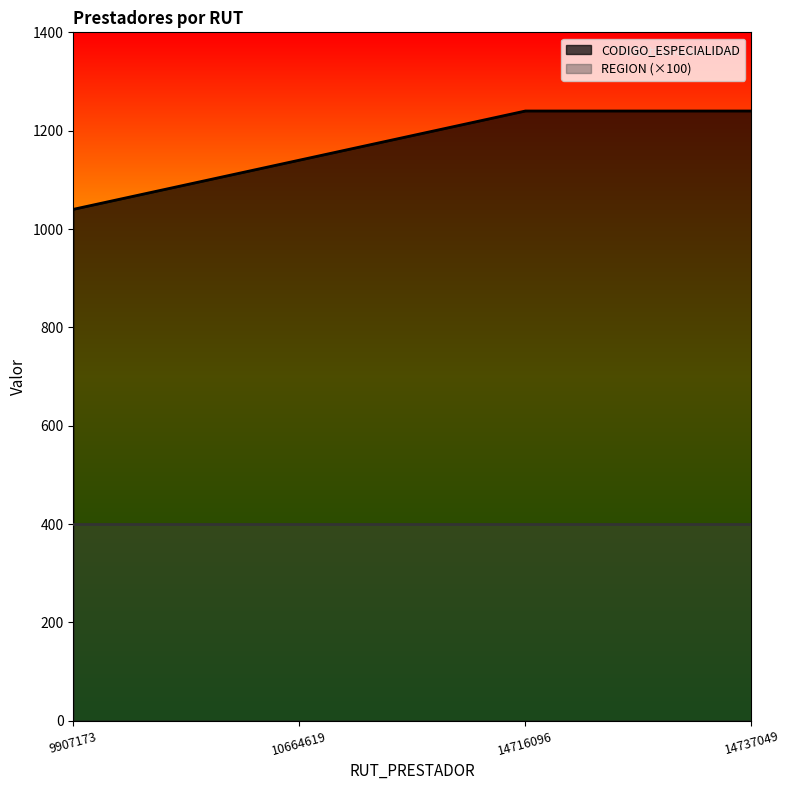

Rank the categories by value from lowest to highest.

9907173, 10664619, 14716096, 14737049